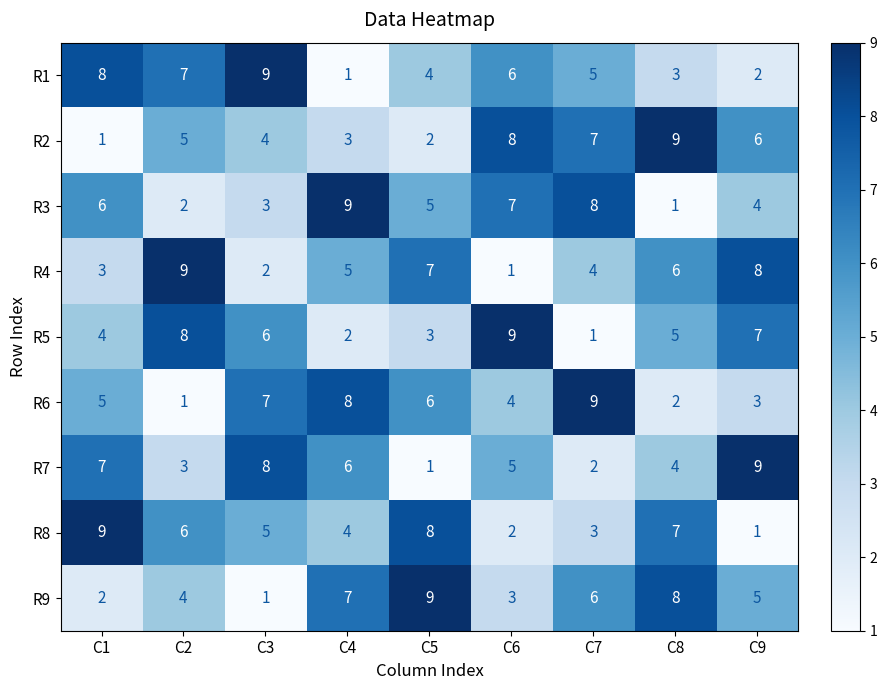

What is the greatest value displayed?

9